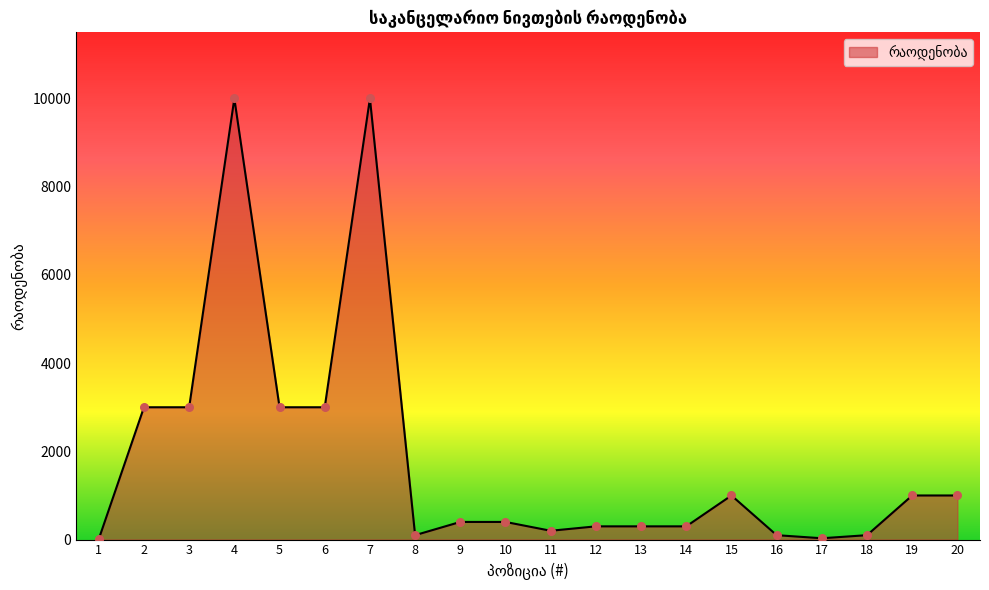

Approximately how many times larger is the value at 16 compared to 13?

0.3